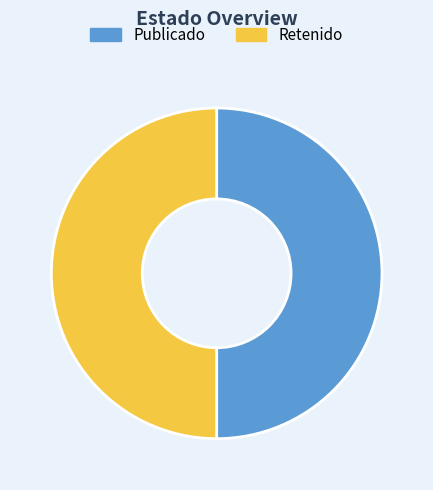

Is the sum of Retenido and Publicado greater than half?

Yes